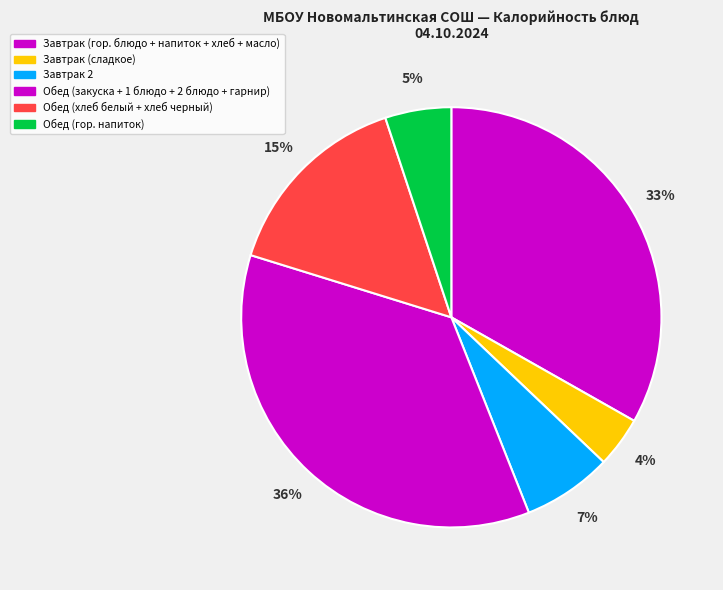

Count the number of slices in the pie.

6